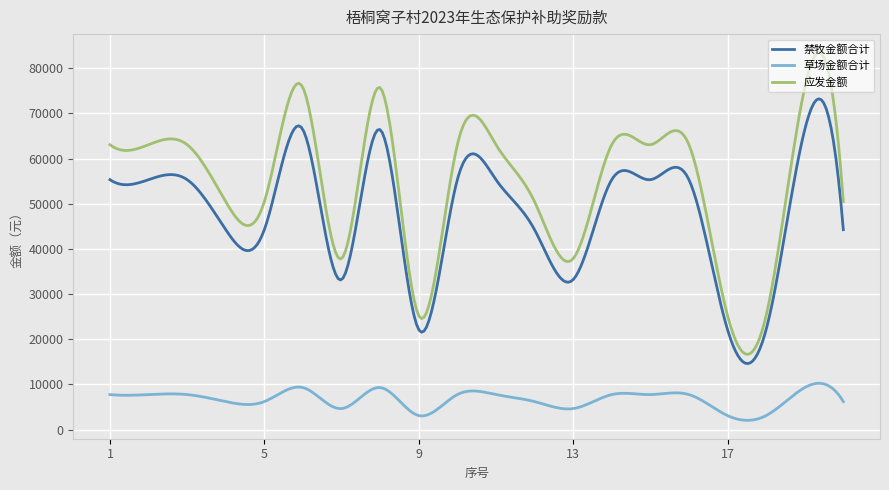

What is the lowest value of the 禁牧金额合计 series?

14609.3